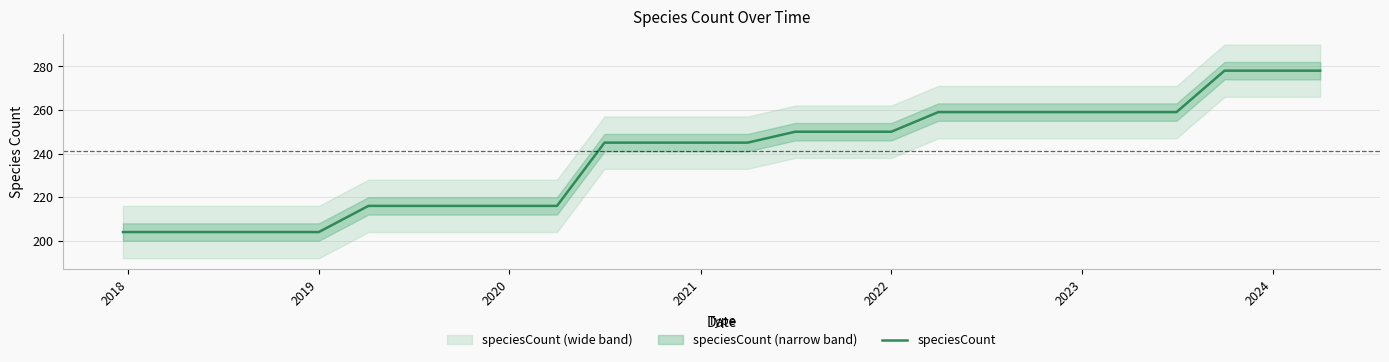

What is the minimum value for speciesCount?

204